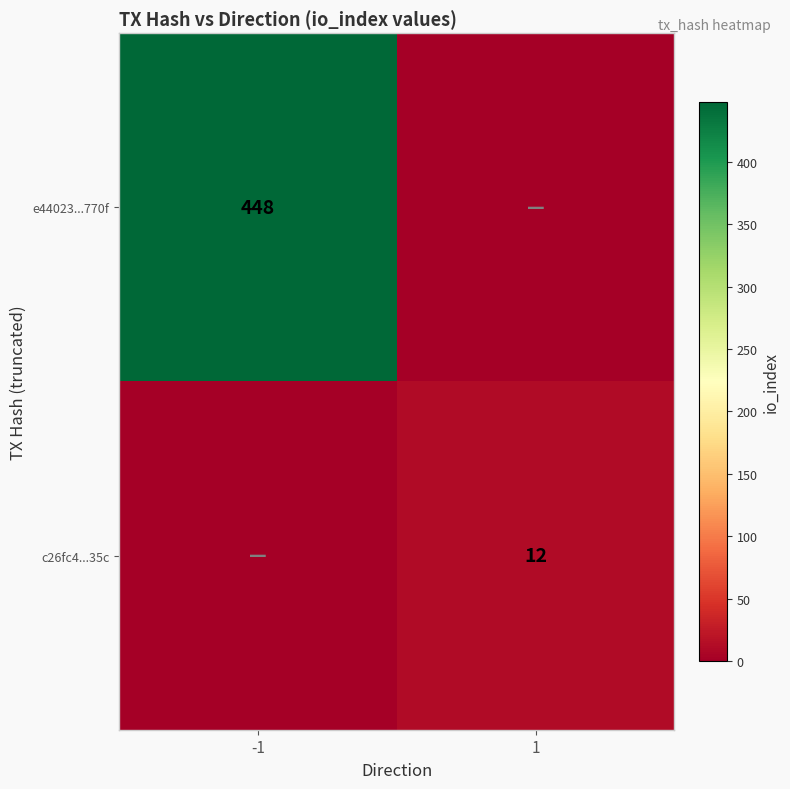

Which has a higher value, 1 or -1?

-1